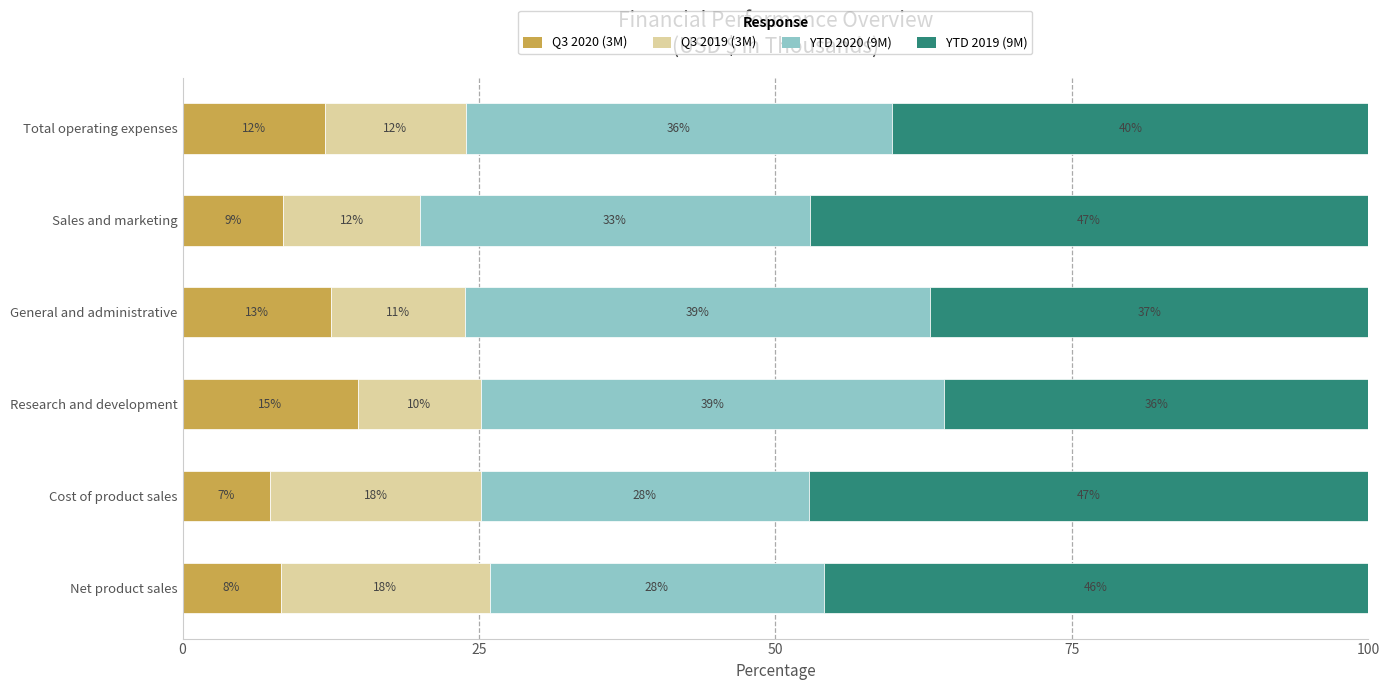

List the labels in order of Q3 2020 (3M) value, largest first.

Research and development, General and administrative, Total operating expenses, Sales and marketing, Net product sales, Cost of product sales